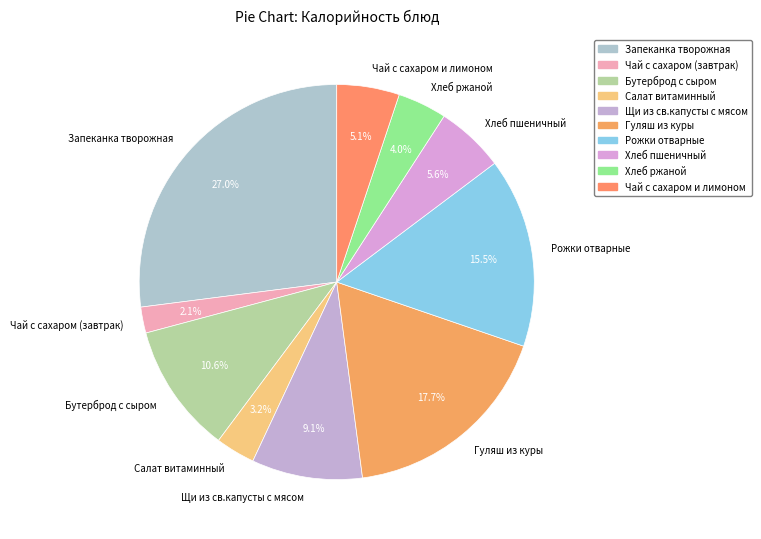

Does Чай с сахаром (завтрак) account for over 50% of the chart?

No